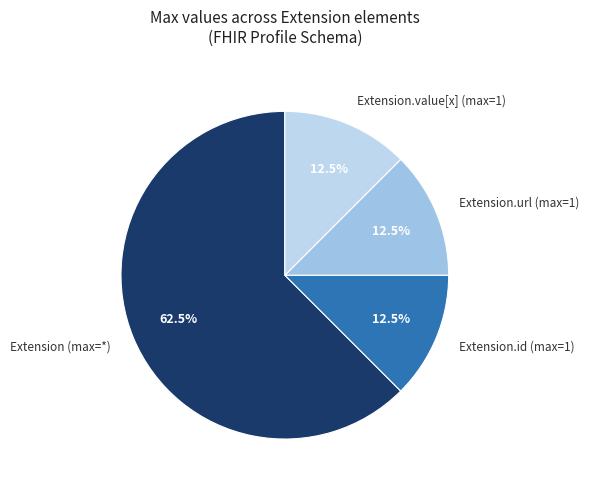

Count the number of slices in the pie.

4